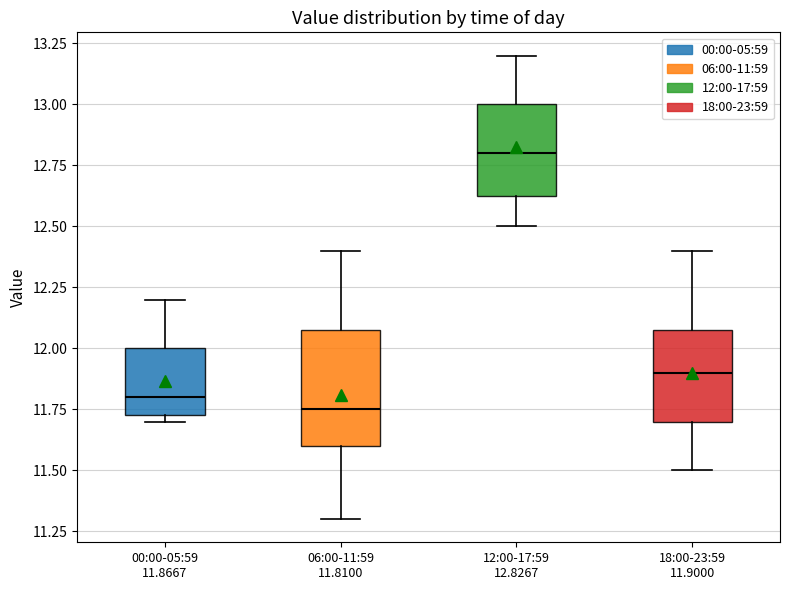

Which box's median line is the highest?

12:00-17:59 12.8267